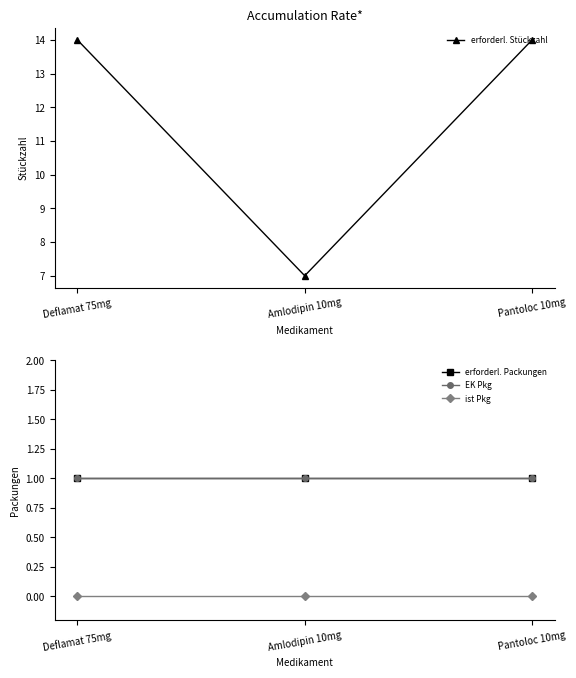

What is the label of the 2nd point from the right?

Amlodipin 10mg